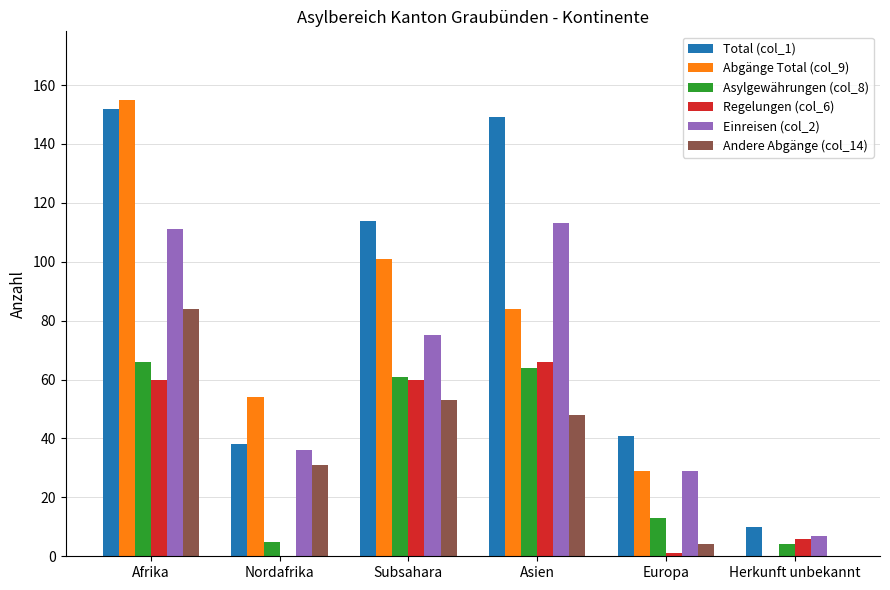

Where does the Andere Abgänge (col_14) series first go above 48?

Afrika